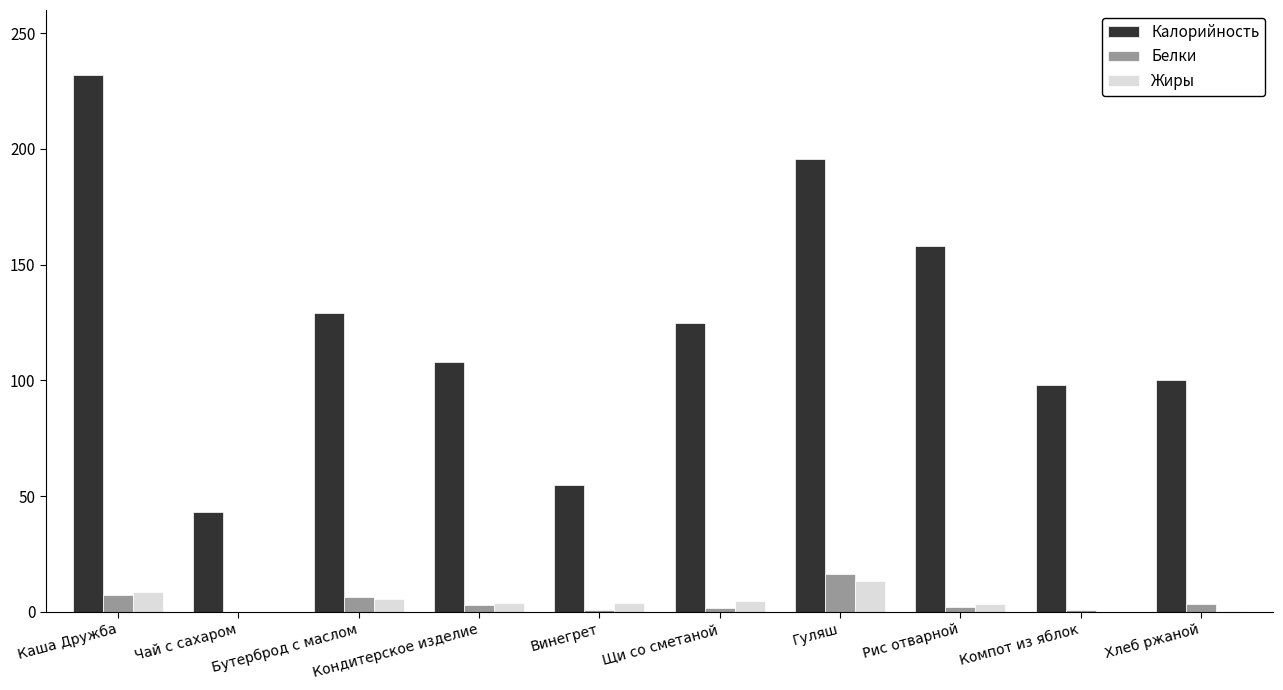

How many data points does each series have?

10